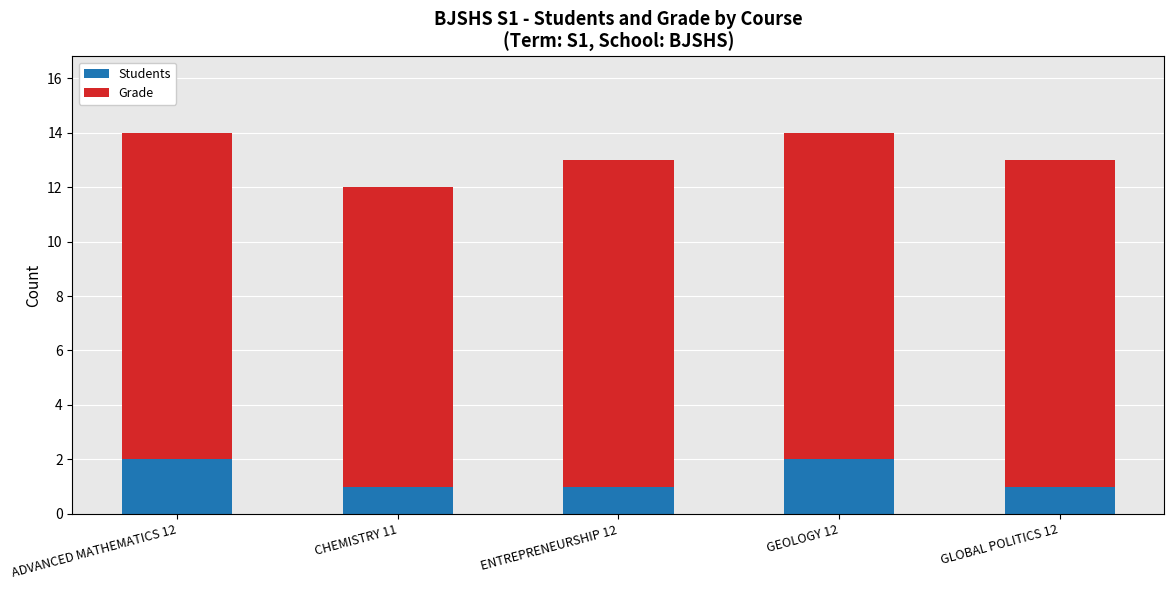

Reading left to right, what are the values for Students?

ADVANCED MATHEMATICS 12=2	CHEMISTRY 11=1	ENTREPRENEURSHIP 12=1	GEOLOGY 12=2	GLOBAL POLITICS 12=1